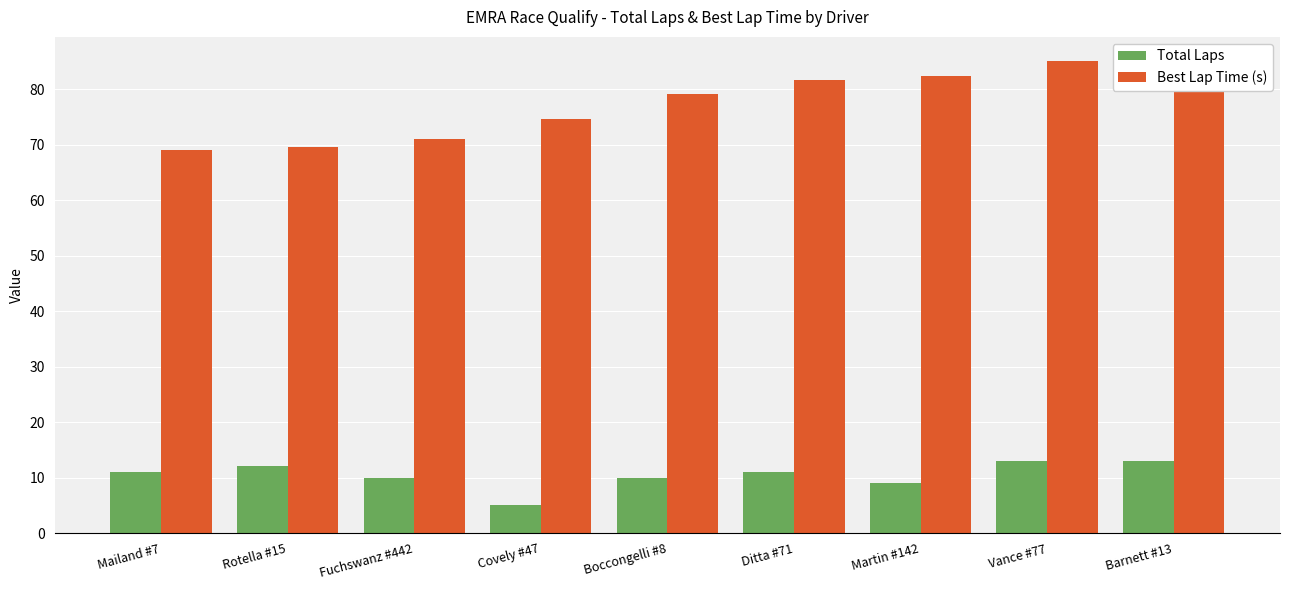

Reading right to left, extract all data points from this chart.

Total Laps: Barnett #13=13.0	Vance #77=13.0	Martin #142=9.0	Ditta #71=11.0	Boccongelli #8=10.0	Covely #47=5.0	Fuchswanz #442=10.0	Rotella #15=12.0	Mailand #7=11.0
Best Lap Time (s): Barnett #13=85.2	Vance #77=85.1	Martin #142=82.5	Ditta #71=81.7	Boccongelli #8=79.1	Covely #47=74.6	Fuchswanz #442=71.1	Rotella #15=69.5	Mailand #7=69.0